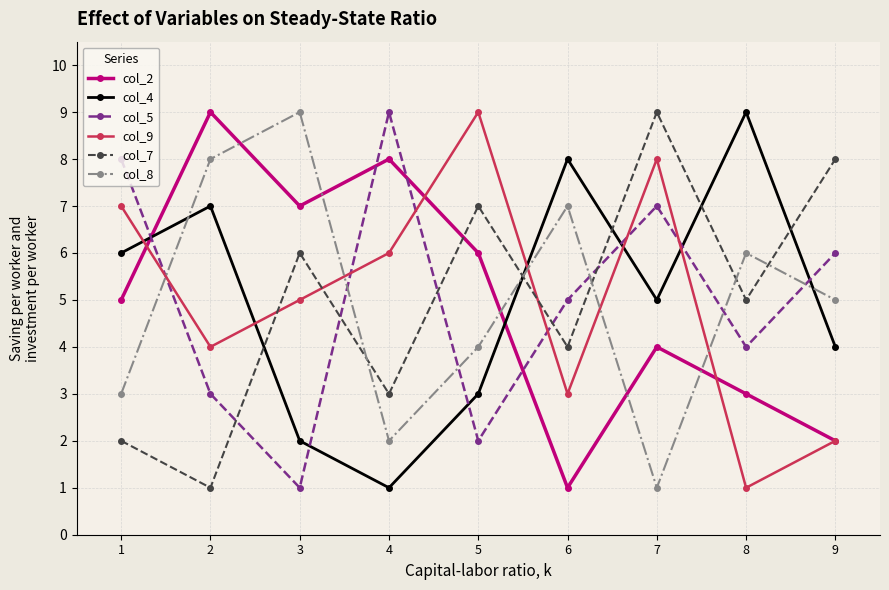

Where do col_5 and col_7 first cross each other?

2 and 3